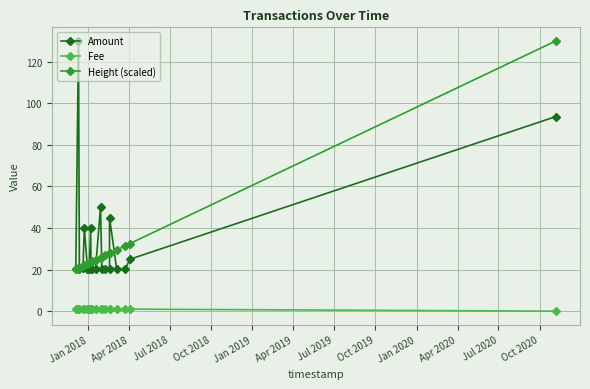

Reading left to right, transcribe all the data shown in this chart.

Amount: 20.5	130.0	20.5	21.0	40.0	20.5	20.5	40.0	20.5	20.5	20.5	50.0	20.5	20.5	20.5	45.0	20.2	20.1	25.0	93.6
Fee: 1.0	1.0	1.0	1.0	1.0	1.0	1.0	1.0	1.0	1.0	1.0	1.0	1.0	1.0	1.0	1.0	1.0	1.0	1.0	0.0
Height (scaled): 20.1	20.8	21.0	21.8	22.1	22.9	23.3	23.5	23.6	24.0	24.7	25.8	26.1	26.9	27.9	27.9	29.5	31.5	32.5	130.0